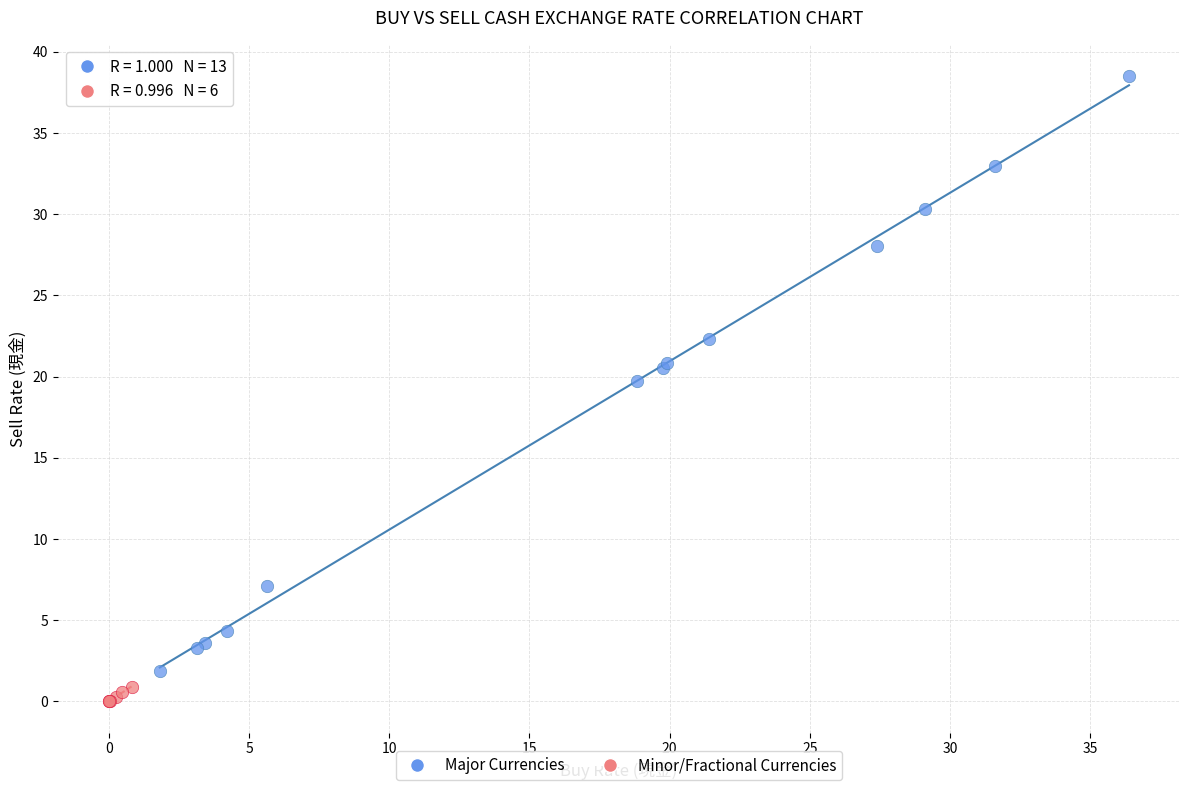

What are all the series names shown in the legend?

Major Currencies, Minor/Fractional Currencies